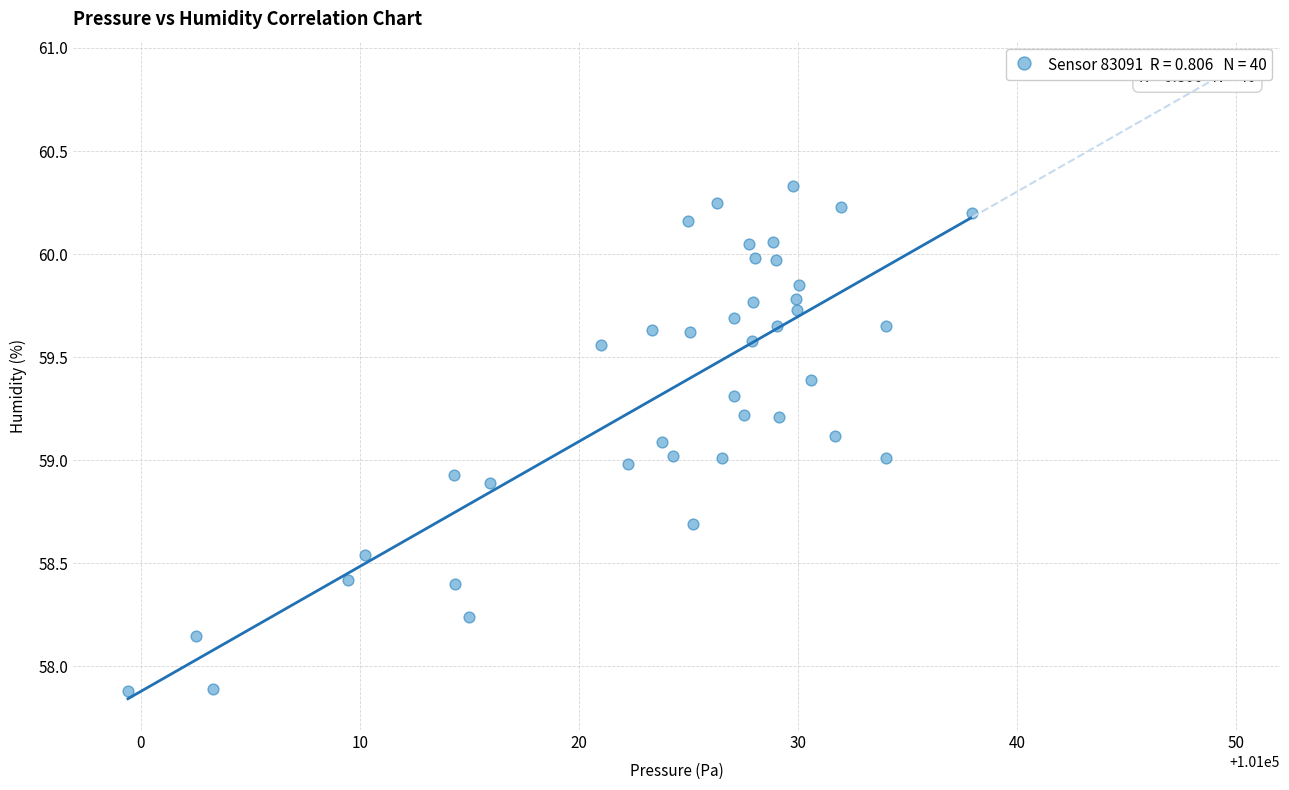

What is the range of X values (max minus min)?

38.5